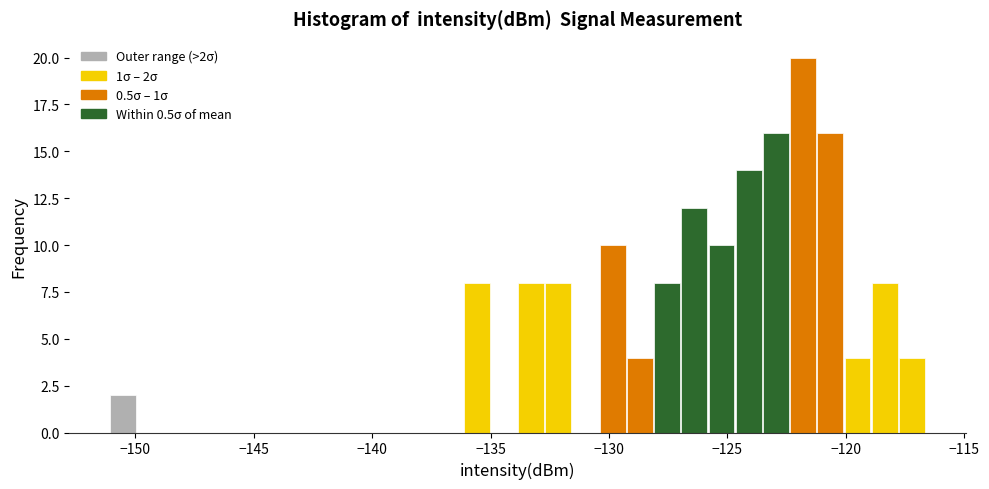

Around what value on the x-axis is the tallest bar? Give the approximate position of its centre, as read against the axis.

-122.0